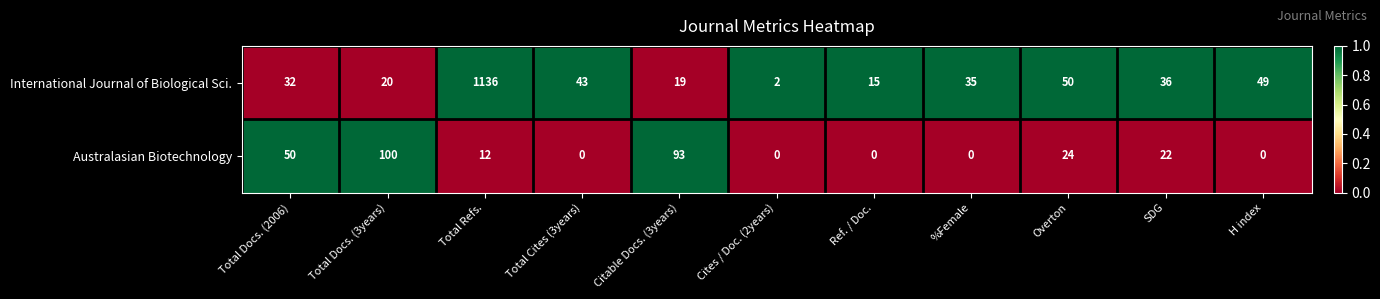

Count the Australasian Biotechnology values in the range 0 to 50.

9